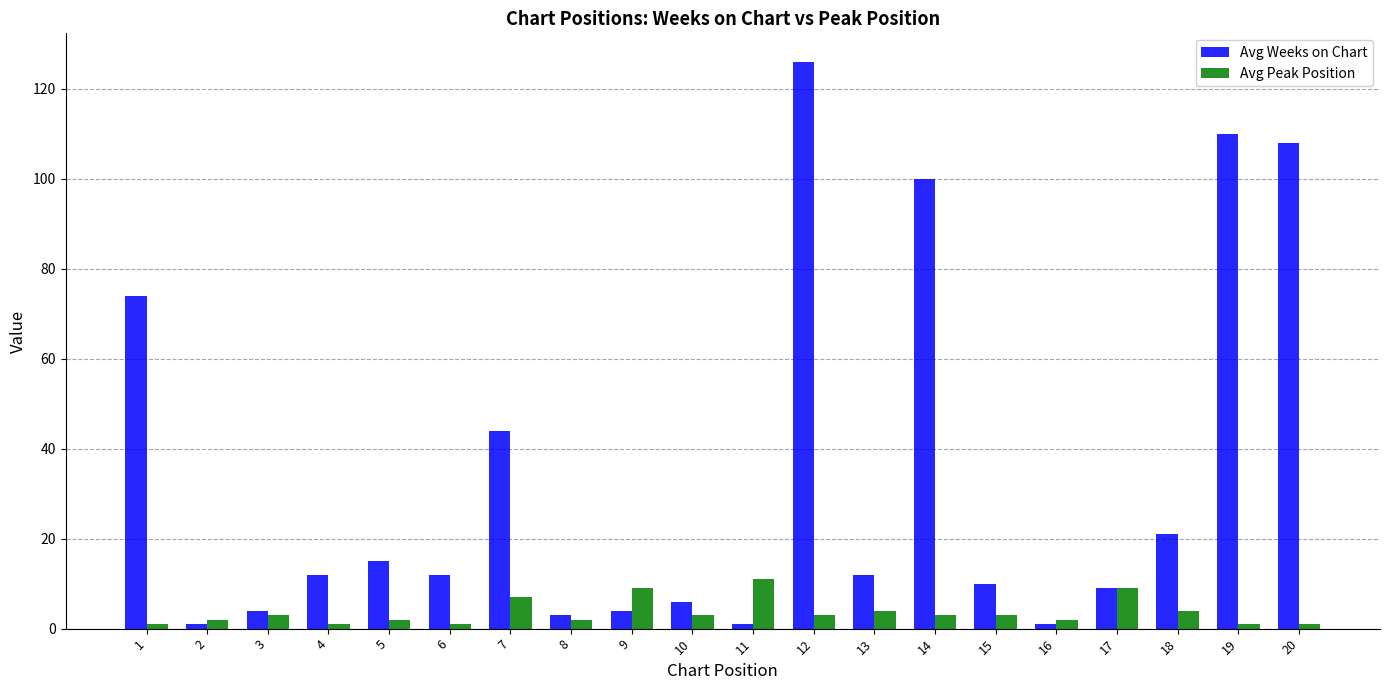

Reading left to right, transcribe all the data shown in this chart.

Avg Weeks on Chart: 1=74	2=1	3=4	4=12	5=15	6=12	7=44	8=3	9=4	10=6	11=1	12=126	13=12	14=100	15=10	16=1	17=9	18=21	19=110	20=108
Avg Peak Position: 1=1	2=2	3=3	4=1	5=2	6=1	7=7	8=2	9=9	10=3	11=11	12=3	13=4	14=3	15=3	16=2	17=9	18=4	19=1	20=1